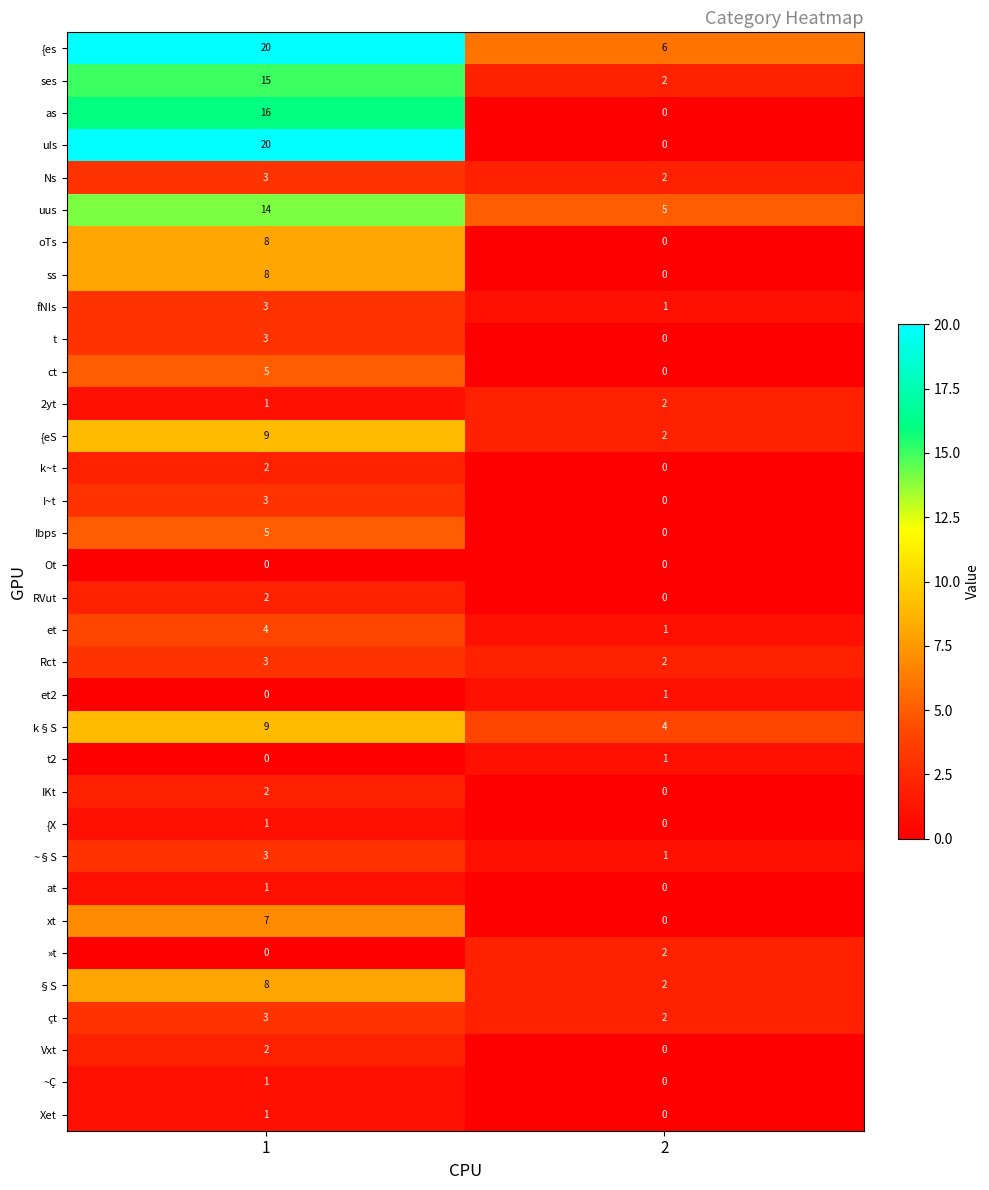

Which series has the largest total across all categories?

{es